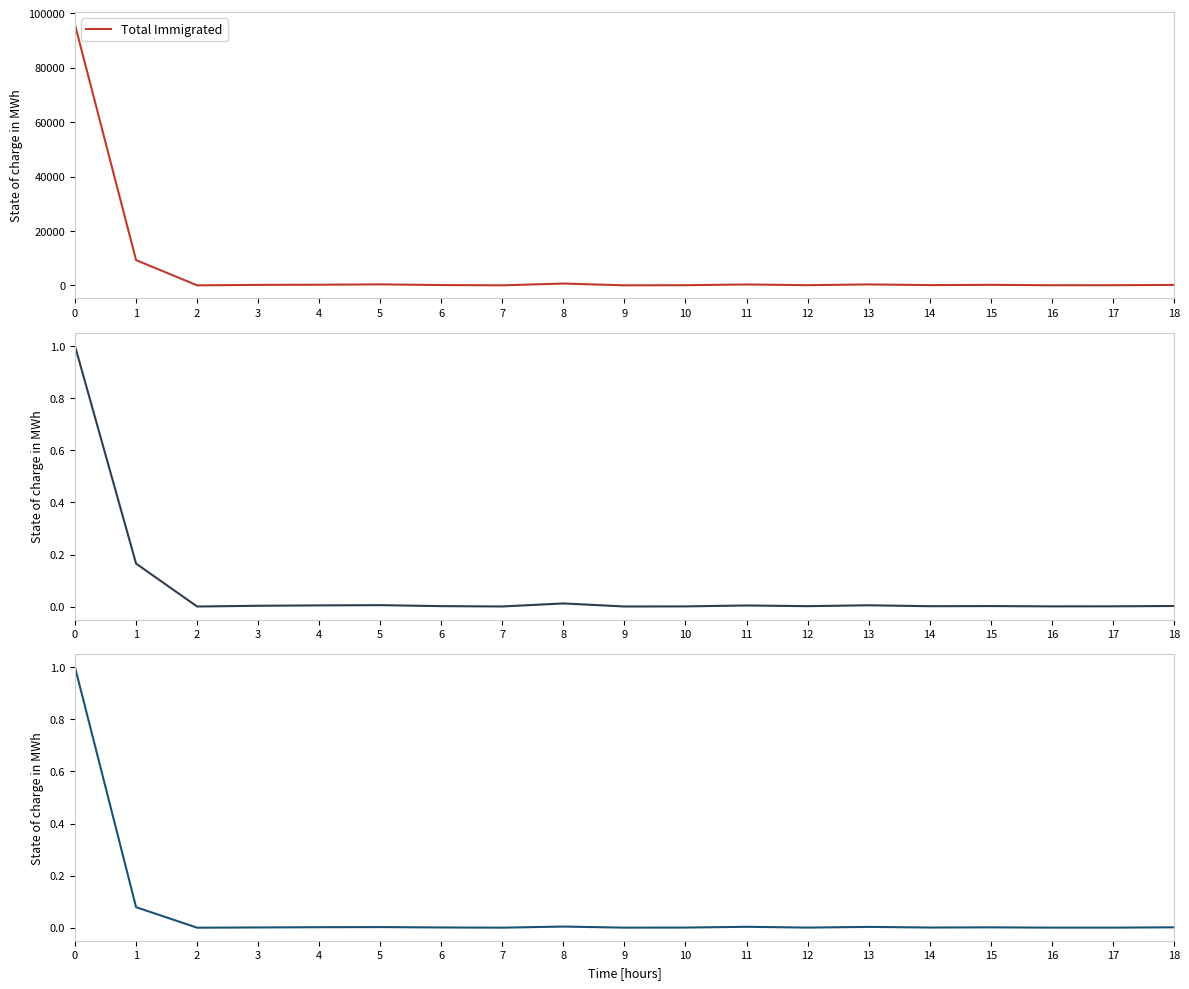

Reading left to right, what are all the values shown in this chart?

Total Immigrated: 95735.0	9282.0	20.0	178.0	246.0	371.0	123.0	25.0	672.0	20.0	70.0	339.0	72.0	356.0	102.0	196.0	52.0	69.0	162.0
From another county: 1.0	0.2	0.0	0.0	0.0	0.0	0.0	0.0	0.0	0.0	0.0	0.0	0.0	0.0	0.0	0.0	0.0	0.0	0.0
Total Emigrated: 1.0	0.1	0.0	0.0	0.0	0.0	0.0	0.0	0.0	0.0	0.0	0.0	0.0	0.0	0.0	0.0	0.0	0.0	0.0